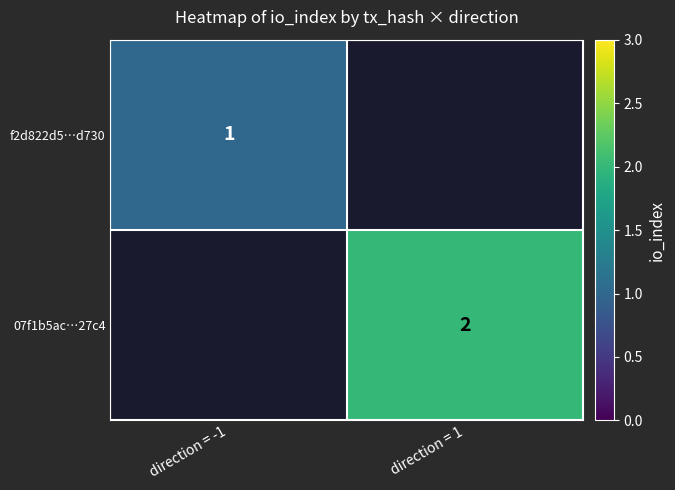

Is it true that 07f1b5ac…27c4 equals 2 at direction = 1?

True